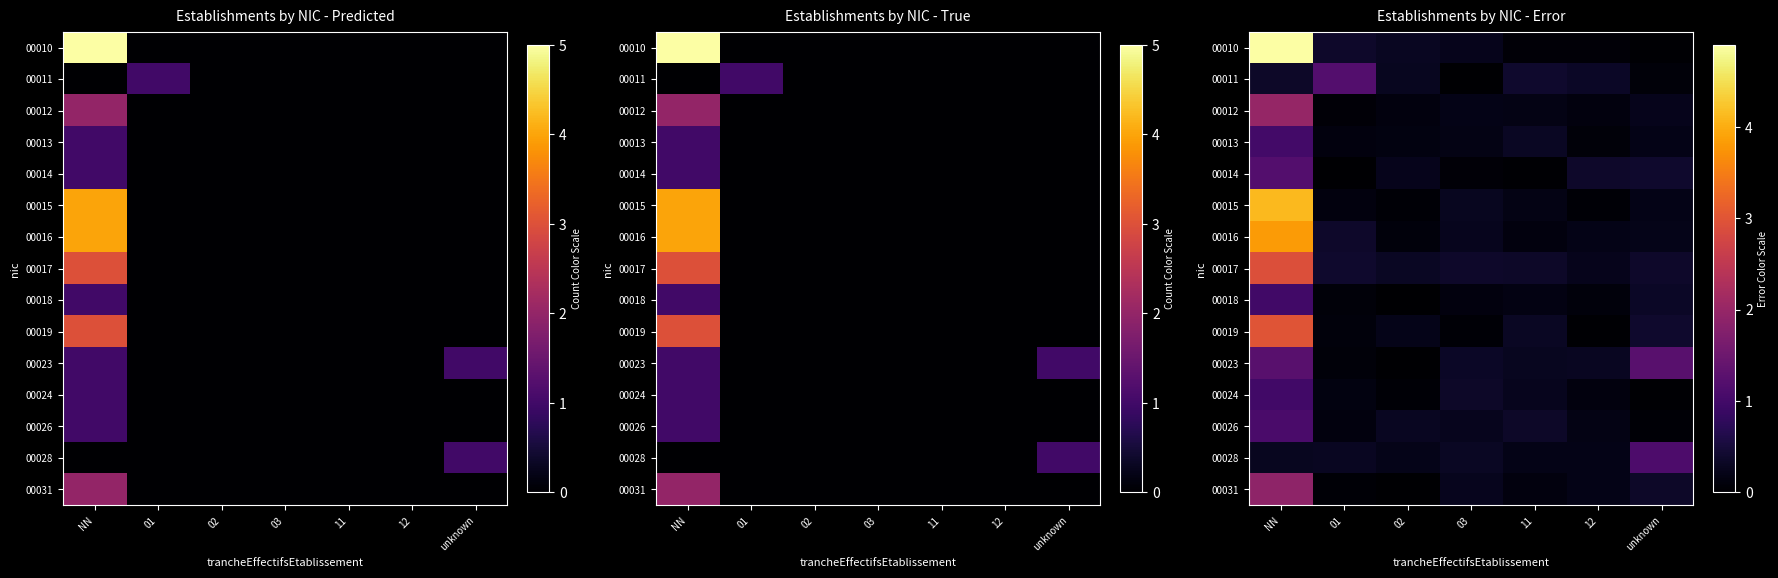

At which category does the chart reach its peak across all series?

NN